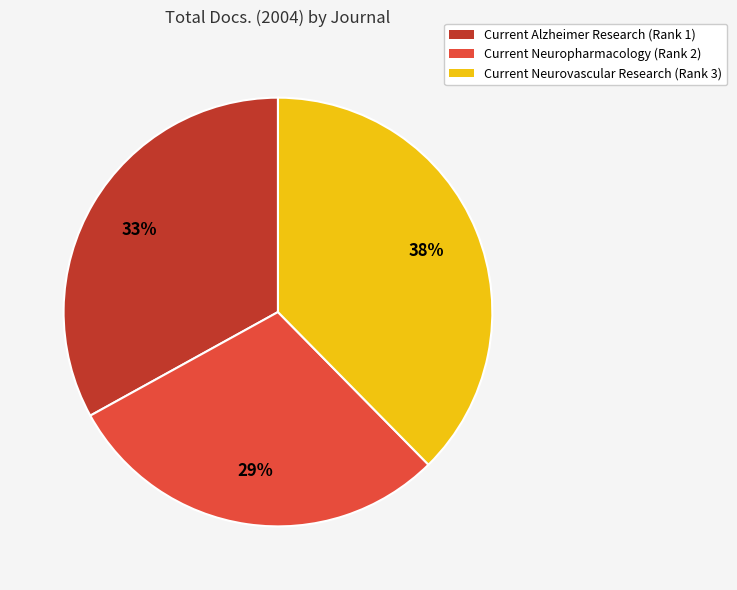

What is the smallest slice in the pie chart?

Current Neuropharmacology (Rank 2)